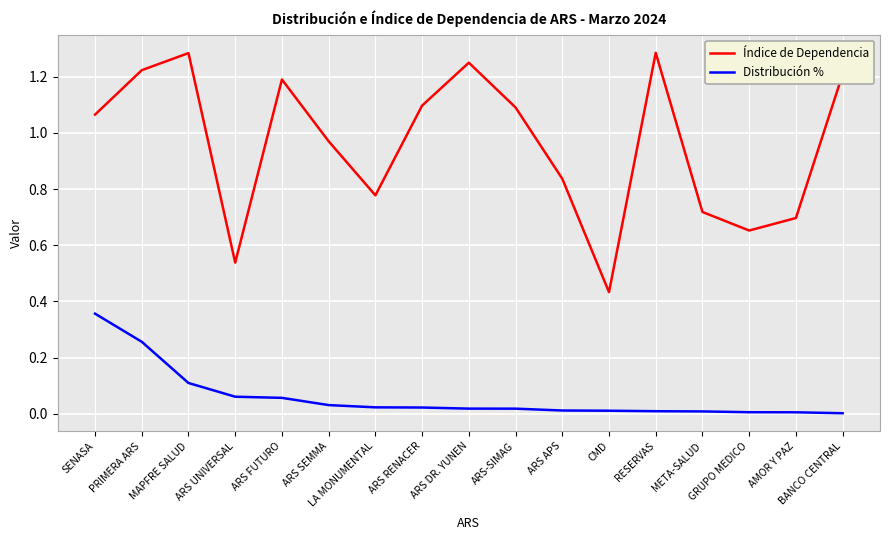

What position from the left is SENASA?

1